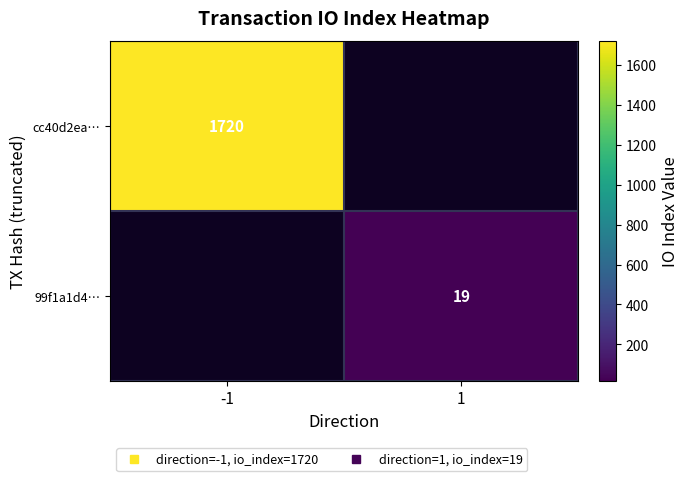

Which series has the largest range (max minus min)?

cc40d2ea…